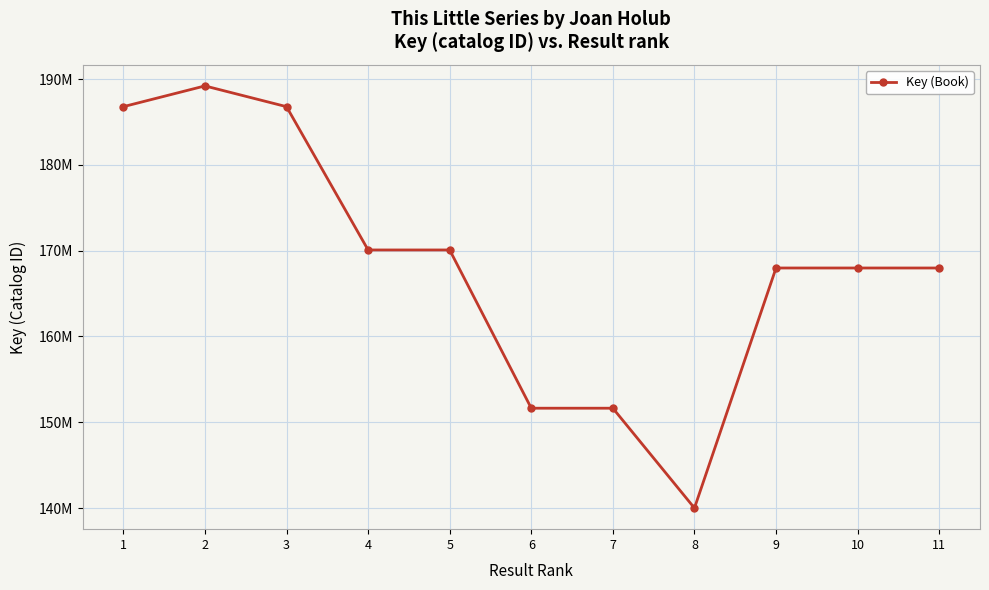

Which label corresponds to the largest value in the chart?

2